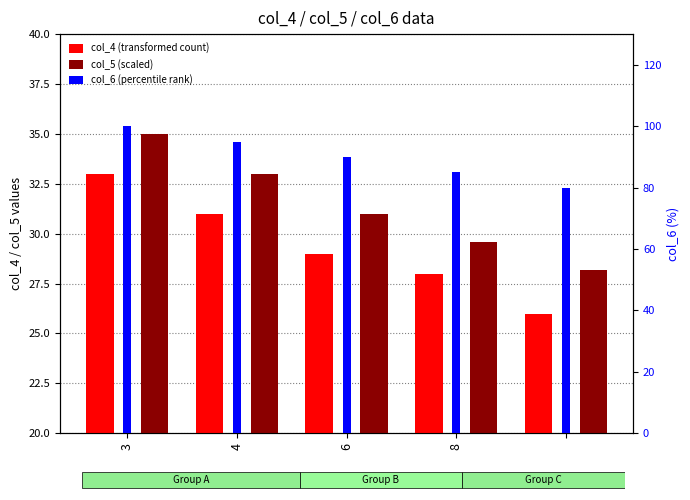

What is the smallest value displayed?

26.0